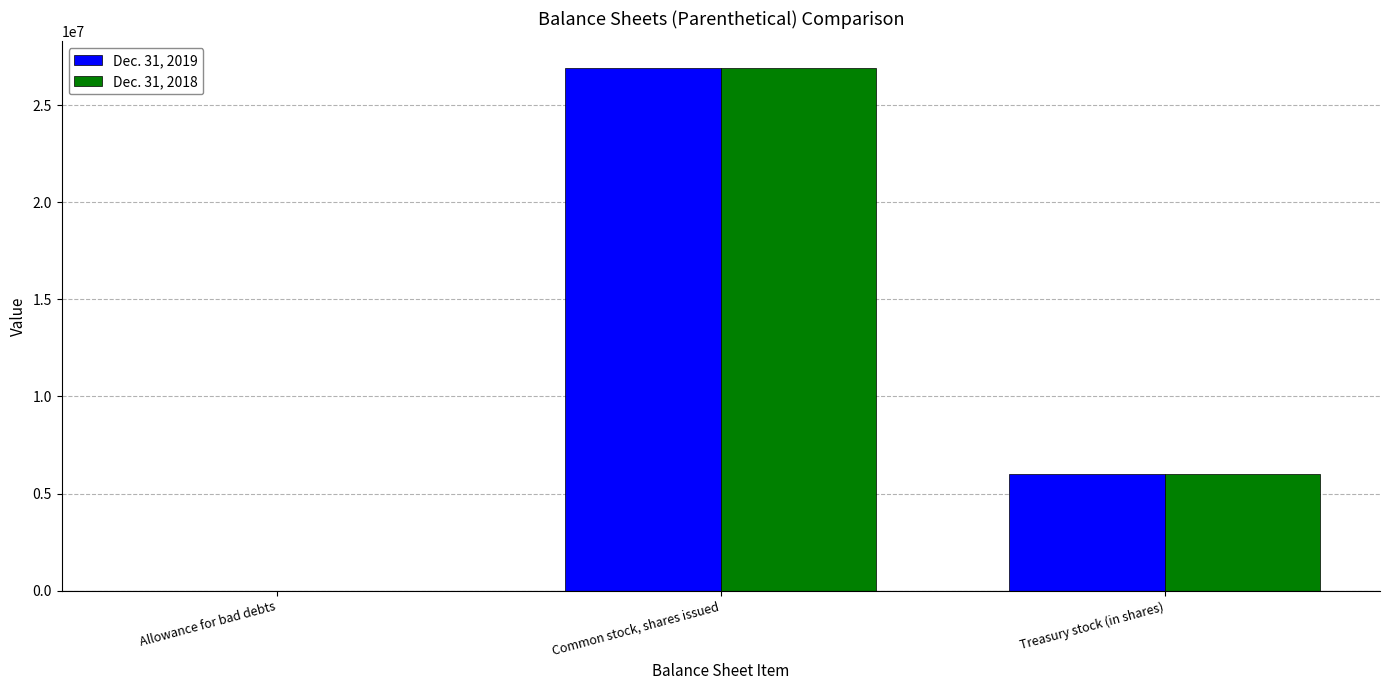

What is the maximum value shown in the chart?

26939403